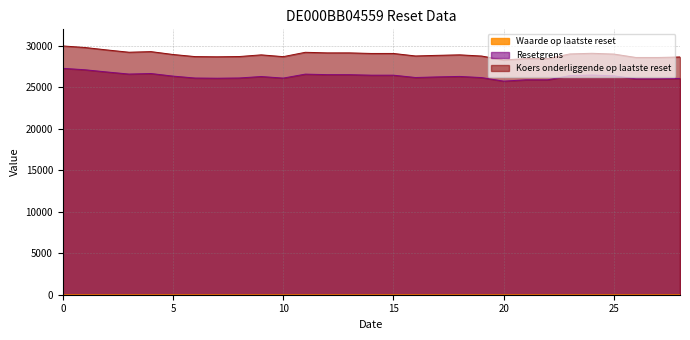

Rank the series by their maximum value, from lowest to highest.

Waarde op laatste reset, Resetgrens, Koers onderliggende op laatste reset